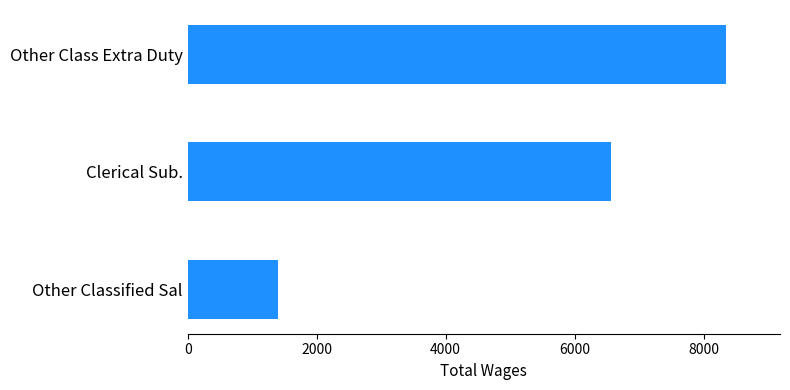

How many categories are shown in the chart?

3